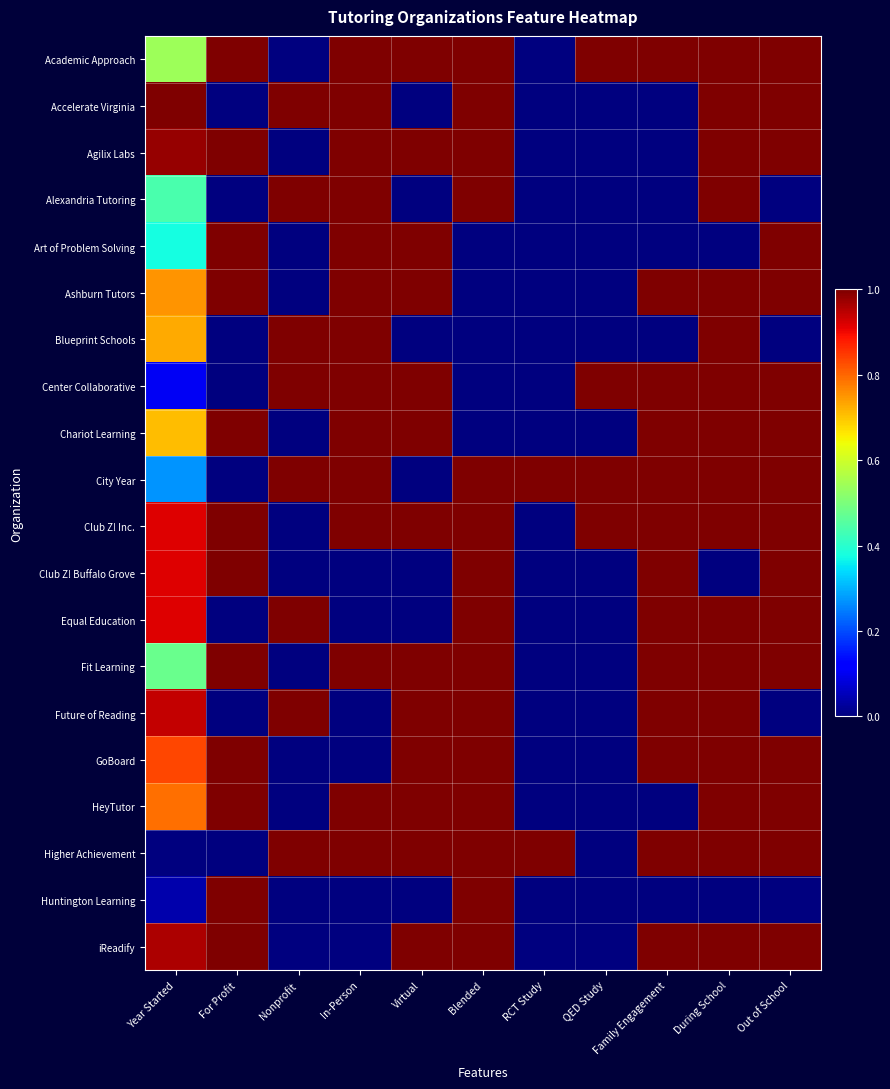

Reading left to right, transcribe all the data shown in this chart.

Academic Approach: Year Started=0.5	For Profit=1.0	Nonprofit=0.0	In-Person=1.0	Virtual=1.0	Blended=1.0	RCT Study=0.0	QED Study=1.0	Family Engagement=1.0	During School=1.0	Out of School=1.0
Accelerate Virginia: Year Started=1.0	For Profit=0.0	Nonprofit=1.0	In-Person=1.0	Virtual=0.0	Blended=1.0	RCT Study=0.0	QED Study=0.0	Family Engagement=0.0	During School=1.0	Out of School=1.0
Agilix Labs: Year Started=1.0	For Profit=1.0	Nonprofit=0.0	In-Person=1.0	Virtual=1.0	Blended=1.0	RCT Study=0.0	QED Study=0.0	Family Engagement=0.0	During School=1.0	Out of School=1.0
Alexandria Tutoring: Year Started=0.4	For Profit=0.0	Nonprofit=1.0	In-Person=1.0	Virtual=0.0	Blended=1.0	RCT Study=0.0	QED Study=0.0	Family Engagement=0.0	During School=1.0	Out of School=0.0
Art of Problem Solving: Year Started=0.4	For Profit=1.0	Nonprofit=0.0	In-Person=1.0	Virtual=1.0	Blended=0.0	RCT Study=0.0	QED Study=0.0	Family Engagement=0.0	During School=0.0	Out of School=1.0
Ashburn Tutors: Year Started=0.8	For Profit=1.0	Nonprofit=0.0	In-Person=1.0	Virtual=1.0	Blended=0.0	RCT Study=0.0	QED Study=0.0	Family Engagement=1.0	During School=1.0	Out of School=1.0
Blueprint Schools: Year Started=0.7	For Profit=0.0	Nonprofit=1.0	In-Person=1.0	Virtual=0.0	Blended=0.0	RCT Study=0.0	QED Study=0.0	Family Engagement=0.0	During School=1.0	Out of School=0.0
Center Collaborative: Year Started=0.1	For Profit=0.0	Nonprofit=1.0	In-Person=1.0	Virtual=1.0	Blended=0.0	RCT Study=0.0	QED Study=1.0	Family Engagement=1.0	During School=1.0	Out of School=1.0
Chariot Learning: Year Started=0.7	For Profit=1.0	Nonprofit=0.0	In-Person=1.0	Virtual=1.0	Blended=0.0	RCT Study=0.0	QED Study=0.0	Family Engagement=1.0	During School=1.0	Out of School=1.0
City Year: Year Started=0.3	For Profit=0.0	Nonprofit=1.0	In-Person=1.0	Virtual=0.0	Blended=1.0	RCT Study=1.0	QED Study=1.0	Family Engagement=1.0	During School=1.0	Out of School=1.0
Club Z! Inc.: Year Started=0.9	For Profit=1.0	Nonprofit=0.0	In-Person=1.0	Virtual=1.0	Blended=1.0	RCT Study=0.0	QED Study=1.0	Family Engagement=1.0	During School=1.0	Out of School=1.0
Club Z! Buffalo Grove: Year Started=0.9	For Profit=1.0	Nonprofit=0.0	In-Person=0.0	Virtual=0.0	Blended=1.0	RCT Study=0.0	QED Study=0.0	Family Engagement=1.0	During School=0.0	Out of School=1.0
Equal Education: Year Started=0.9	For Profit=0.0	Nonprofit=1.0	In-Person=0.0	Virtual=0.0	Blended=1.0	RCT Study=0.0	QED Study=0.0	Family Engagement=1.0	During School=1.0	Out of School=1.0
Fit Learning: Year Started=0.5	For Profit=1.0	Nonprofit=0.0	In-Person=1.0	Virtual=1.0	Blended=1.0	RCT Study=0.0	QED Study=0.0	Family Engagement=1.0	During School=1.0	Out of School=1.0
Future of Reading: Year Started=0.9	For Profit=0.0	Nonprofit=1.0	In-Person=0.0	Virtual=1.0	Blended=1.0	RCT Study=0.0	QED Study=0.0	Family Engagement=1.0	During School=1.0	Out of School=0.0
GoBoard: Year Started=0.8	For Profit=1.0	Nonprofit=0.0	In-Person=0.0	Virtual=1.0	Blended=1.0	RCT Study=0.0	QED Study=0.0	Family Engagement=1.0	During School=1.0	Out of School=1.0
HeyTutor: Year Started=0.8	For Profit=1.0	Nonprofit=0.0	In-Person=1.0	Virtual=1.0	Blended=1.0	RCT Study=0.0	QED Study=0.0	Family Engagement=0.0	During School=1.0	Out of School=1.0
Higher Achievement: Year Started=0.0	For Profit=0.0	Nonprofit=1.0	In-Person=1.0	Virtual=1.0	Blended=1.0	RCT Study=1.0	QED Study=0.0	Family Engagement=1.0	During School=1.0	Out of School=1.0
Huntington Learning: Year Started=0.0	For Profit=1.0	Nonprofit=0.0	In-Person=0.0	Virtual=0.0	Blended=1.0	RCT Study=0.0	QED Study=0.0	Family Engagement=0.0	During School=0.0	Out of School=0.0
iReadify: Year Started=1.0	For Profit=1.0	Nonprofit=0.0	In-Person=0.0	Virtual=1.0	Blended=1.0	RCT Study=0.0	QED Study=0.0	Family Engagement=1.0	During School=1.0	Out of School=1.0